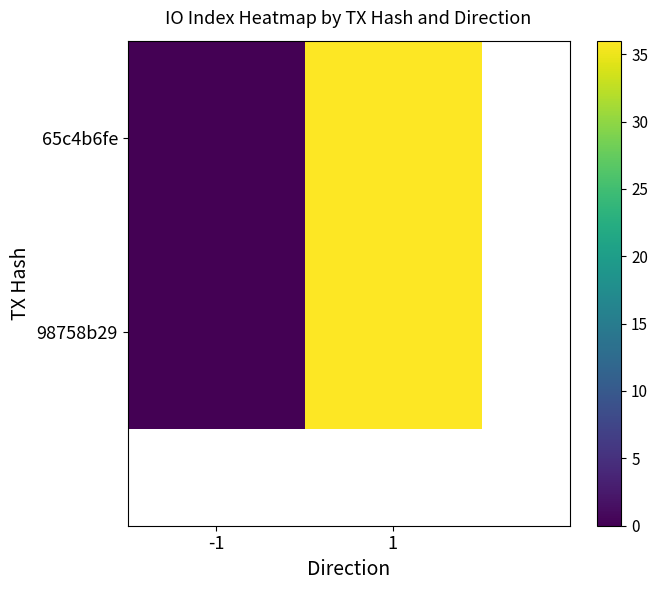

Which series has the widest spread of values?

65c4b6fe